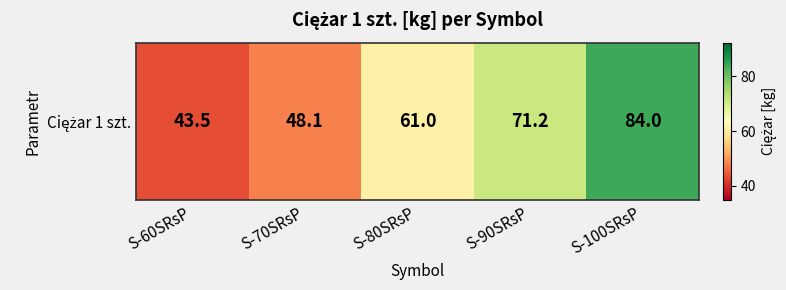

Reading right to left, extract all data points from this chart.

S-100SRsP=84.0	S-90SRsP=71.2	S-80SRsP=61.0	S-70SRsP=48.1	S-60SRsP=43.5